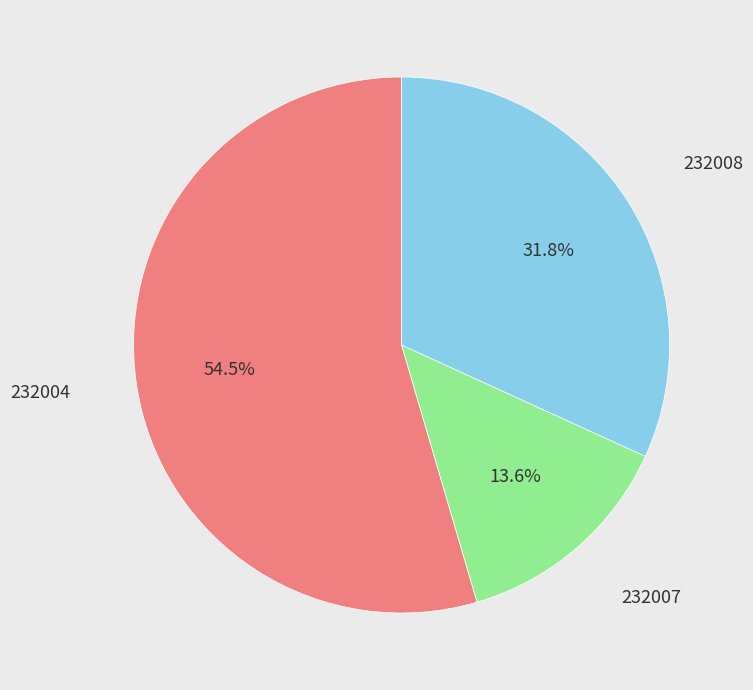

Does any single category account for the majority?

Yes